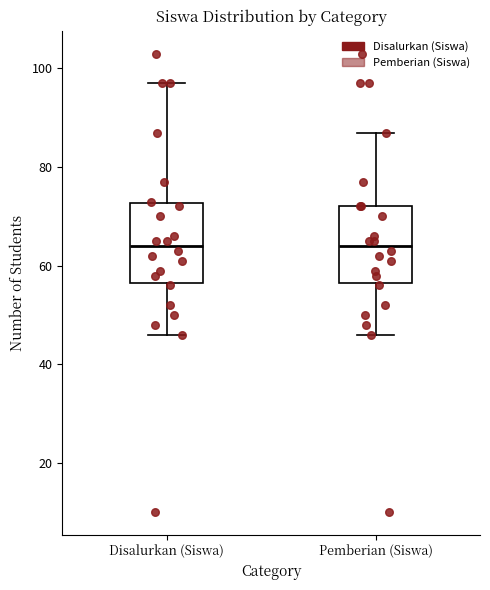

Reading left to right, transcribe this box plot: for each box, give where its median line is, the range the box spans, and where its two whiskers end, as read against the y-axis. The values are not printed on the chart, so give them approximately, as read against the axis.

Disalurkan (Siswa): median 64, box 56 to 72, whiskers 46 to 98
Pemberian (Siswa): median 64, box 56 to 72, whiskers 46 to 88